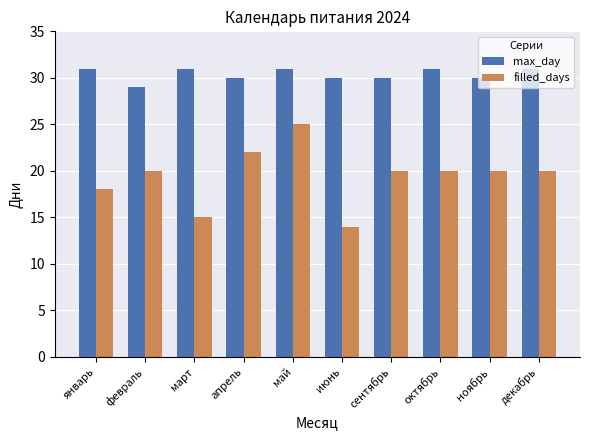

True or false: max_day has a value of 30 at ноябрь.

True